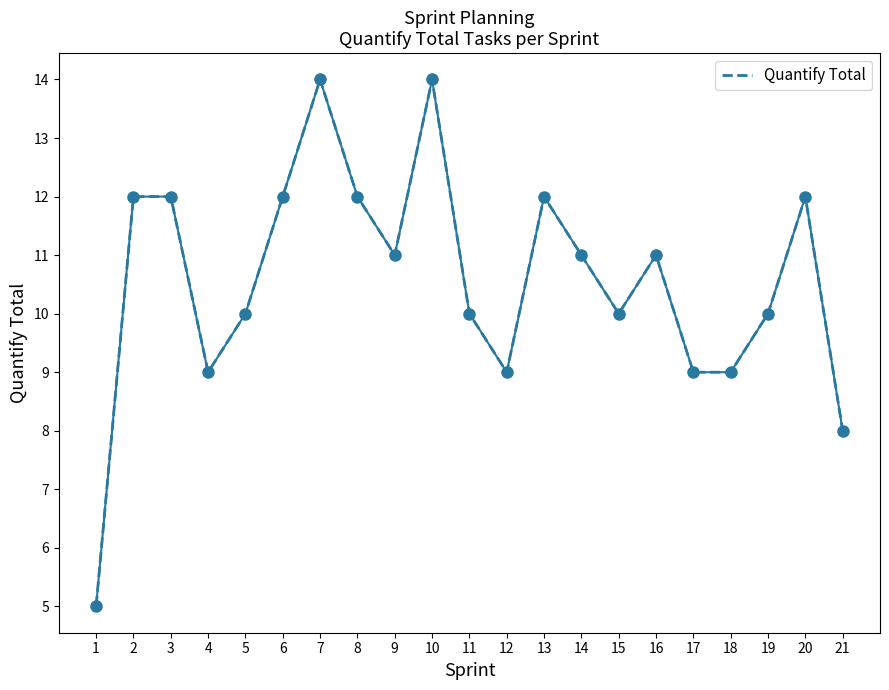

Where does the data first go above 11?

2